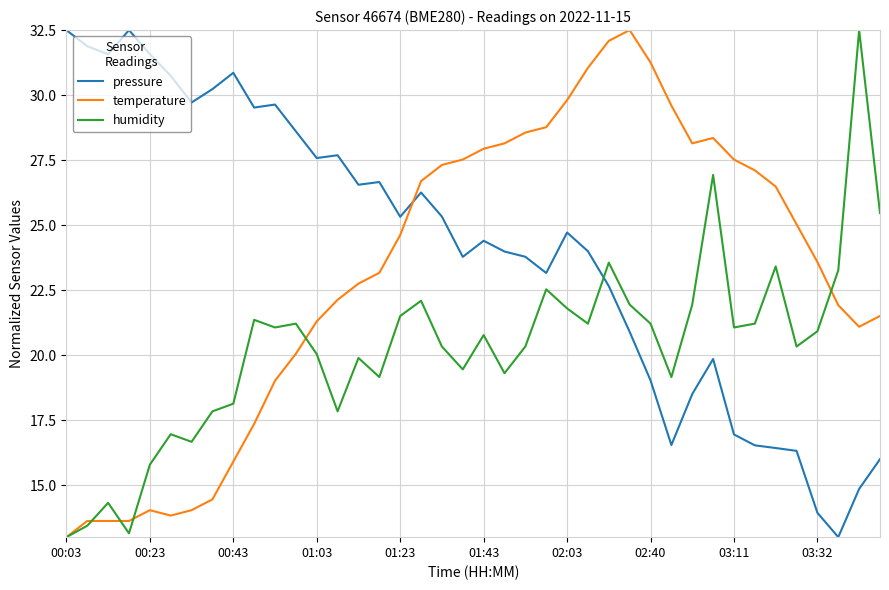

True or false: pressure and humidity cross at least once.

True